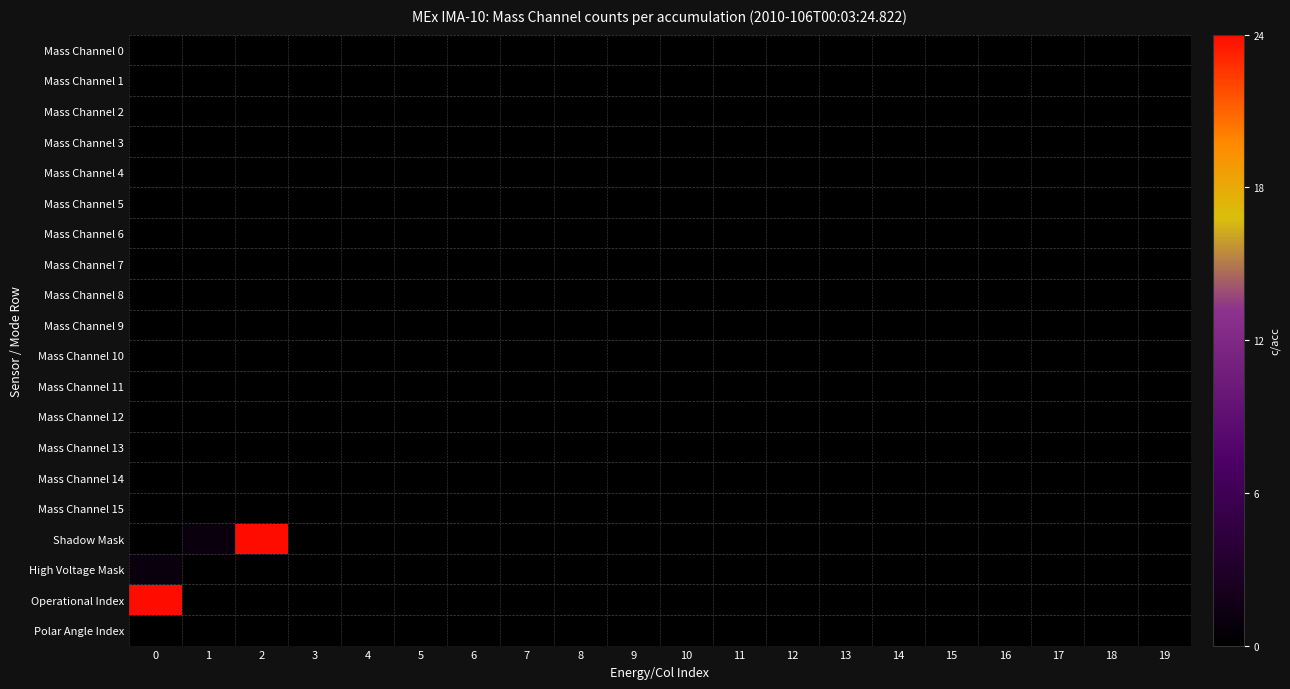

Reading right to left, what are all the values shown in this chart?

Mass Channel 0: 19=0	18=0	17=0	16=0	15=0	14=0	13=0	12=0	11=0	10=0	9=0	8=0	7=0	6=0	5=0	4=0	3=0	2=0	1=0	0=0
Mass Channel 1: 19=0	18=0	17=0	16=0	15=0	14=0	13=0	12=0	11=0	10=0	9=0	8=0	7=0	6=0	5=0	4=0	3=0	2=0	1=0	0=0
Mass Channel 2: 19=0	18=0	17=0	16=0	15=0	14=0	13=0	12=0	11=0	10=0	9=0	8=0	7=0	6=0	5=0	4=0	3=0	2=0	1=0	0=0
Mass Channel 3: 19=0	18=0	17=0	16=0	15=0	14=0	13=0	12=0	11=0	10=0	9=0	8=0	7=0	6=0	5=0	4=0	3=0	2=0	1=0	0=0
Mass Channel 4: 19=0	18=0	17=0	16=0	15=0	14=0	13=0	12=0	11=0	10=0	9=0	8=0	7=0	6=0	5=0	4=0	3=0	2=0	1=0	0=0
Mass Channel 5: 19=0	18=0	17=0	16=0	15=0	14=0	13=0	12=0	11=0	10=0	9=0	8=0	7=0	6=0	5=0	4=0	3=0	2=0	1=0	0=0
Mass Channel 6: 19=0	18=0	17=0	16=0	15=0	14=0	13=0	12=0	11=0	10=0	9=0	8=0	7=0	6=0	5=0	4=0	3=0	2=0	1=0	0=0
Mass Channel 7: 19=0	18=0	17=0	16=0	15=0	14=0	13=0	12=0	11=0	10=0	9=0	8=0	7=0	6=0	5=0	4=0	3=0	2=0	1=0	0=0
Mass Channel 8: 19=0	18=0	17=0	16=0	15=0	14=0	13=0	12=0	11=0	10=0	9=0	8=0	7=0	6=0	5=0	4=0	3=0	2=0	1=0	0=0
Mass Channel 9: 19=0	18=0	17=0	16=0	15=0	14=0	13=0	12=0	11=0	10=0	9=0	8=0	7=0	6=0	5=0	4=0	3=0	2=0	1=0	0=0
Mass Channel 10: 19=0	18=0	17=0	16=0	15=0	14=0	13=0	12=0	11=0	10=0	9=0	8=0	7=0	6=0	5=0	4=0	3=0	2=0	1=0	0=0
Mass Channel 11: 19=0	18=0	17=0	16=0	15=0	14=0	13=0	12=0	11=0	10=0	9=0	8=0	7=0	6=0	5=0	4=0	3=0	2=0	1=0	0=0
Mass Channel 12: 19=0	18=0	17=0	16=0	15=0	14=0	13=0	12=0	11=0	10=0	9=0	8=0	7=0	6=0	5=0	4=0	3=0	2=0	1=0	0=0
Mass Channel 13: 19=0	18=0	17=0	16=0	15=0	14=0	13=0	12=0	11=0	10=0	9=0	8=0	7=0	6=0	5=0	4=0	3=0	2=0	1=0	0=0
Mass Channel 14: 19=0	18=0	17=0	16=0	15=0	14=0	13=0	12=0	11=0	10=0	9=0	8=0	7=0	6=0	5=0	4=0	3=0	2=0	1=0	0=0
Mass Channel 15: 19=0	18=0	17=0	16=0	15=0	14=0	13=0	12=0	11=0	10=0	9=0	8=0	7=0	6=0	5=0	4=0	3=0	2=0	1=0	0=0
Shadow Mask: 19=0	18=0	17=0	16=0	15=0	14=0	13=0	12=0	11=0	10=0	9=0	8=0	7=0	6=0	5=0	4=0	3=0	2=24	1=1	0=0
High Voltage Mask: 19=0	18=0	17=0	16=0	15=0	14=0	13=0	12=0	11=0	10=0	9=0	8=0	7=0	6=0	5=0	4=0	3=0	2=0	1=0	0=1
Operational Index: 19=0	18=0	17=0	16=0	15=0	14=0	13=0	12=0	11=0	10=0	9=0	8=0	7=0	6=0	5=0	4=0	3=0	2=0	1=0	0=24
Polar Angle Index: 19=0	18=0	17=0	16=0	15=0	14=0	13=0	12=0	11=0	10=0	9=0	8=0	7=0	6=0	5=0	4=0	3=0	2=0	1=0	0=0